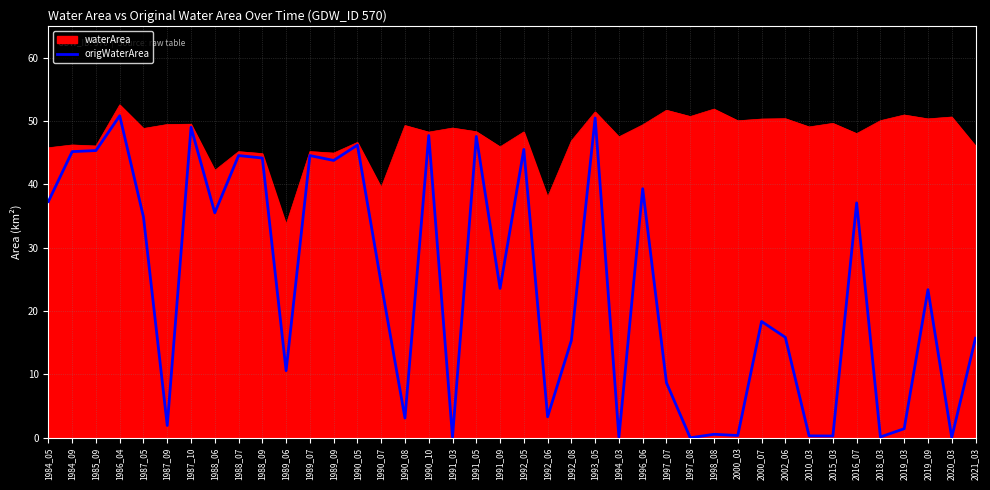

The value of waterArea at 2010_03 is 49.0. True or false?

True